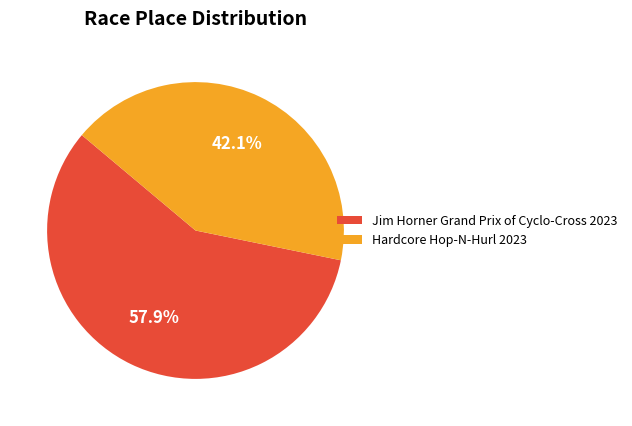

Does Hardcore Hop-N-Hurl 2023 represent more than half of the total?

No